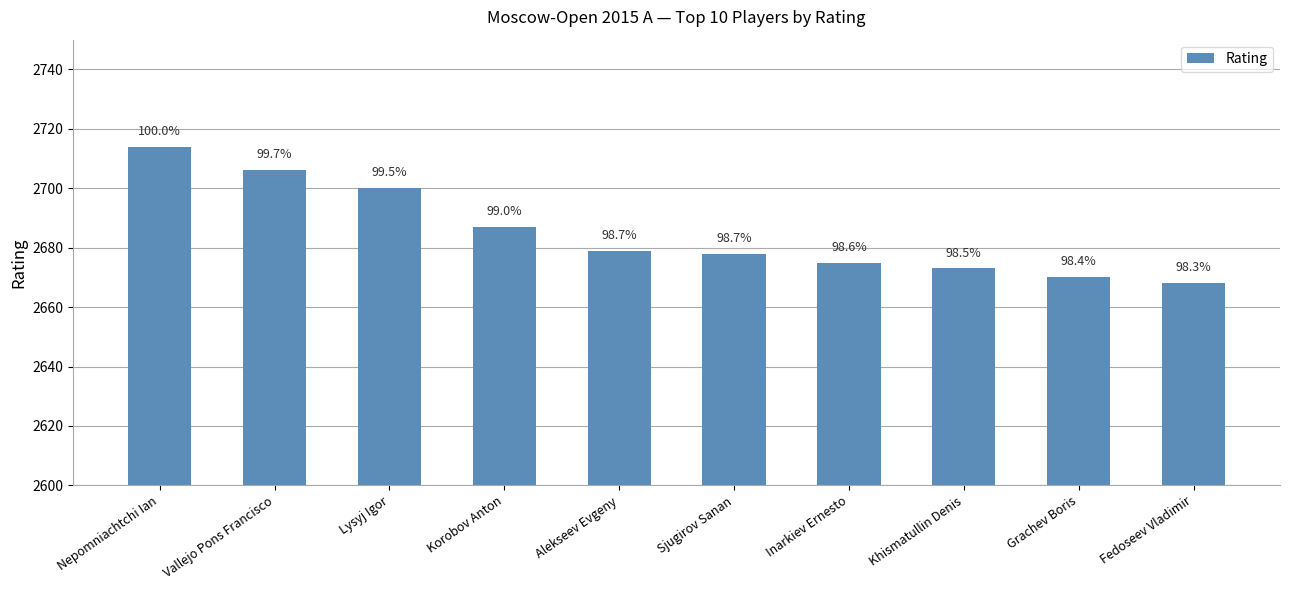

What is the sum of the values at Sjugirov Sanan and Grachev Boris?

5348